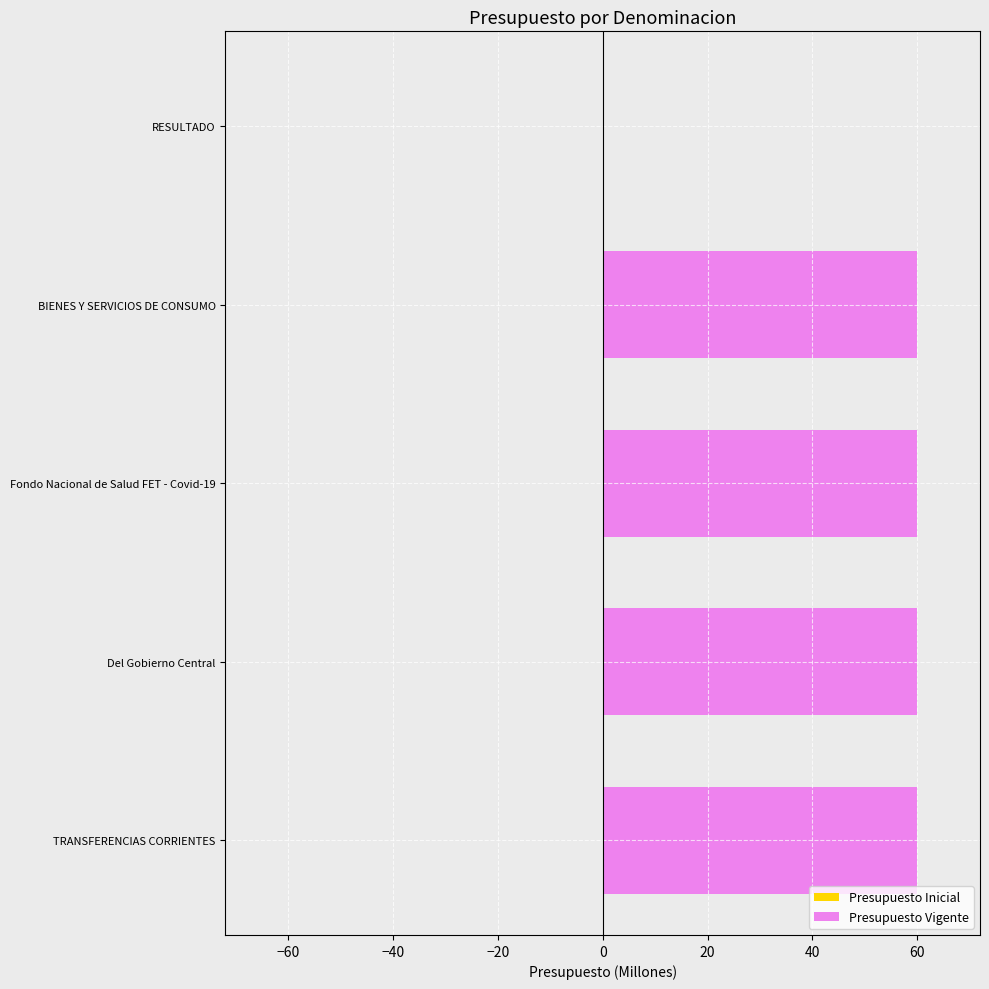

What is the sum of all values?

240